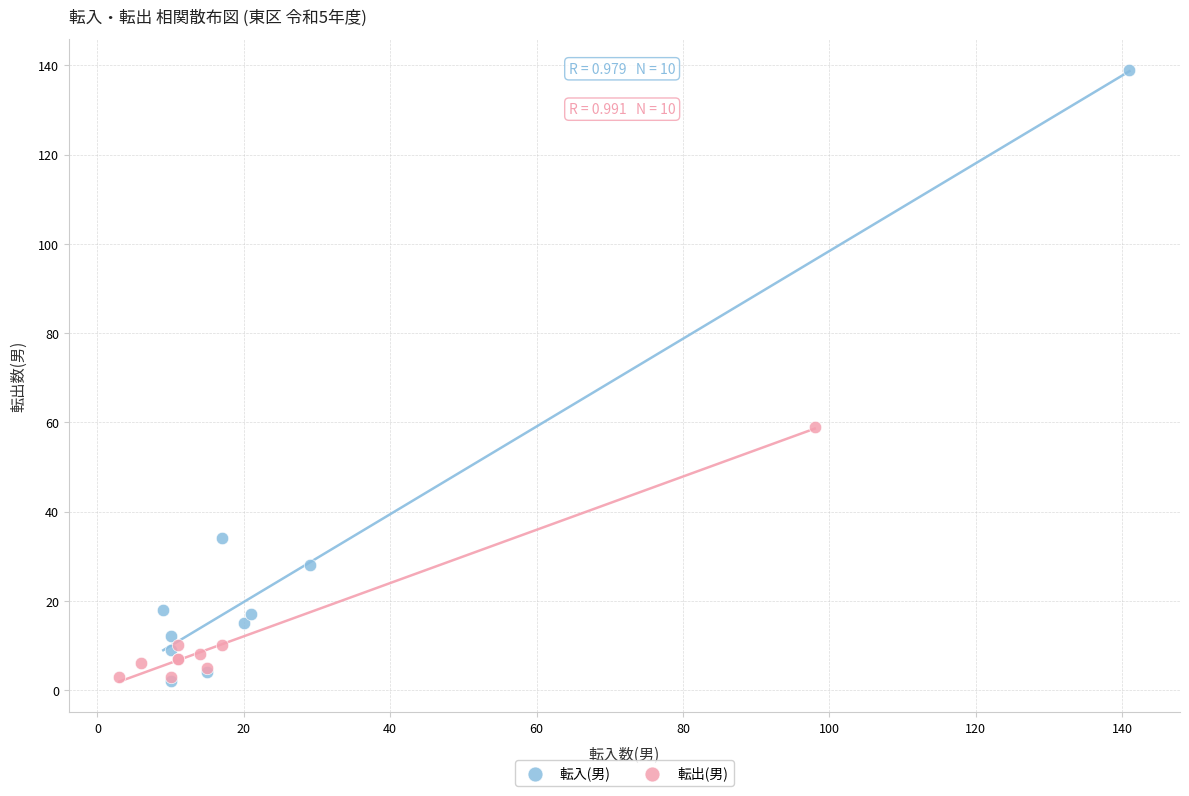

Which series has the widest spread of Y values?

転入(男)